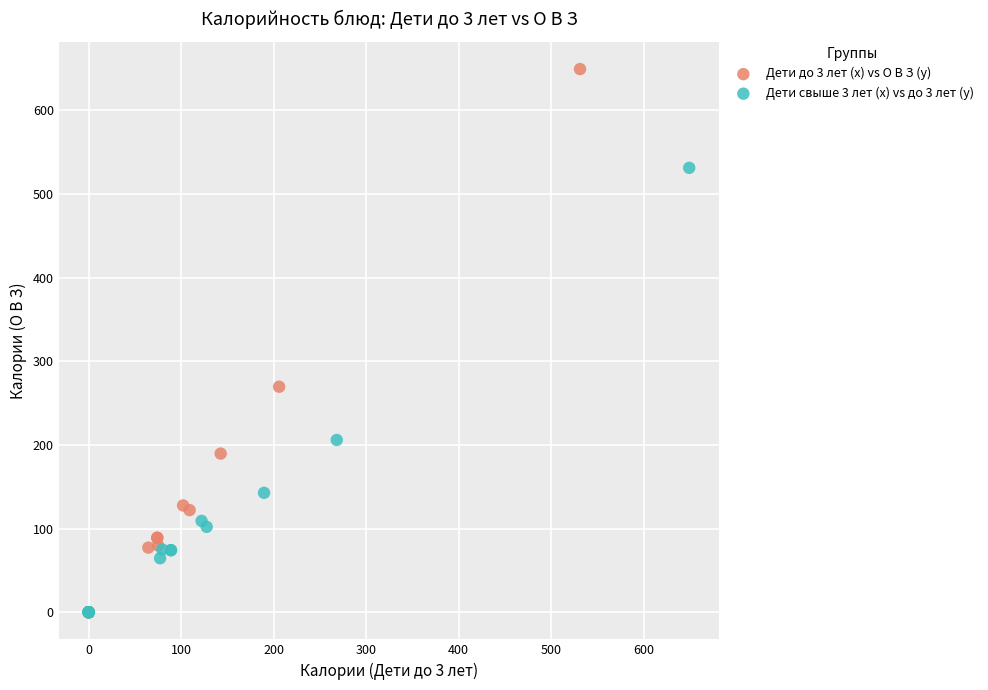

Which series contains the highest Y value?

Дети до 3 лет (x) vs О В З (y)